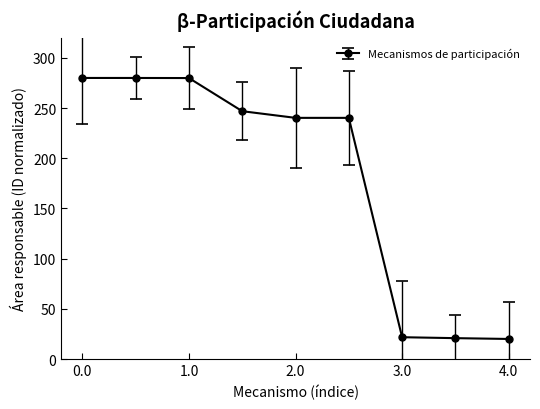

What is the smallest value displayed?

20.0